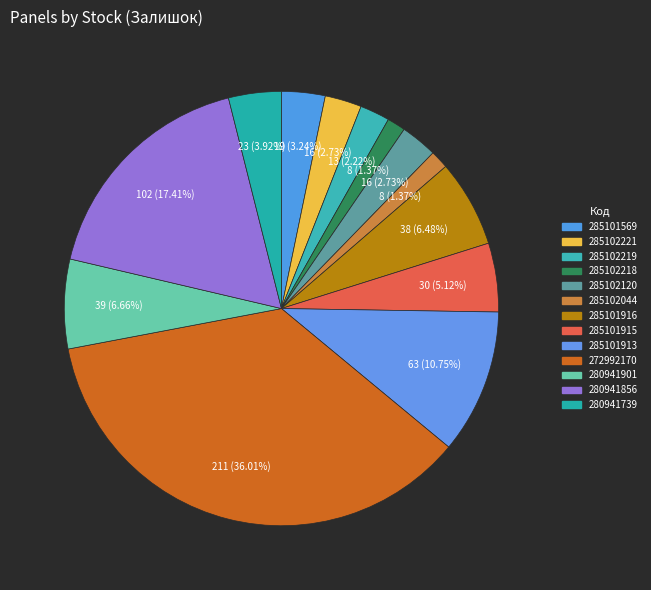

Which category has the smallest portion of the pie?

285102218